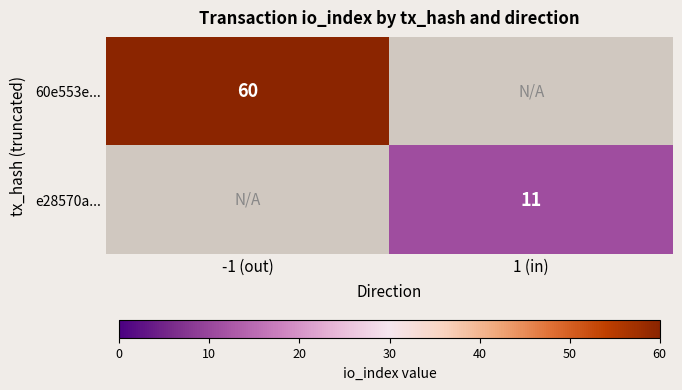

The value of 60e553e... at -1 (out) is 60. True or false?

True